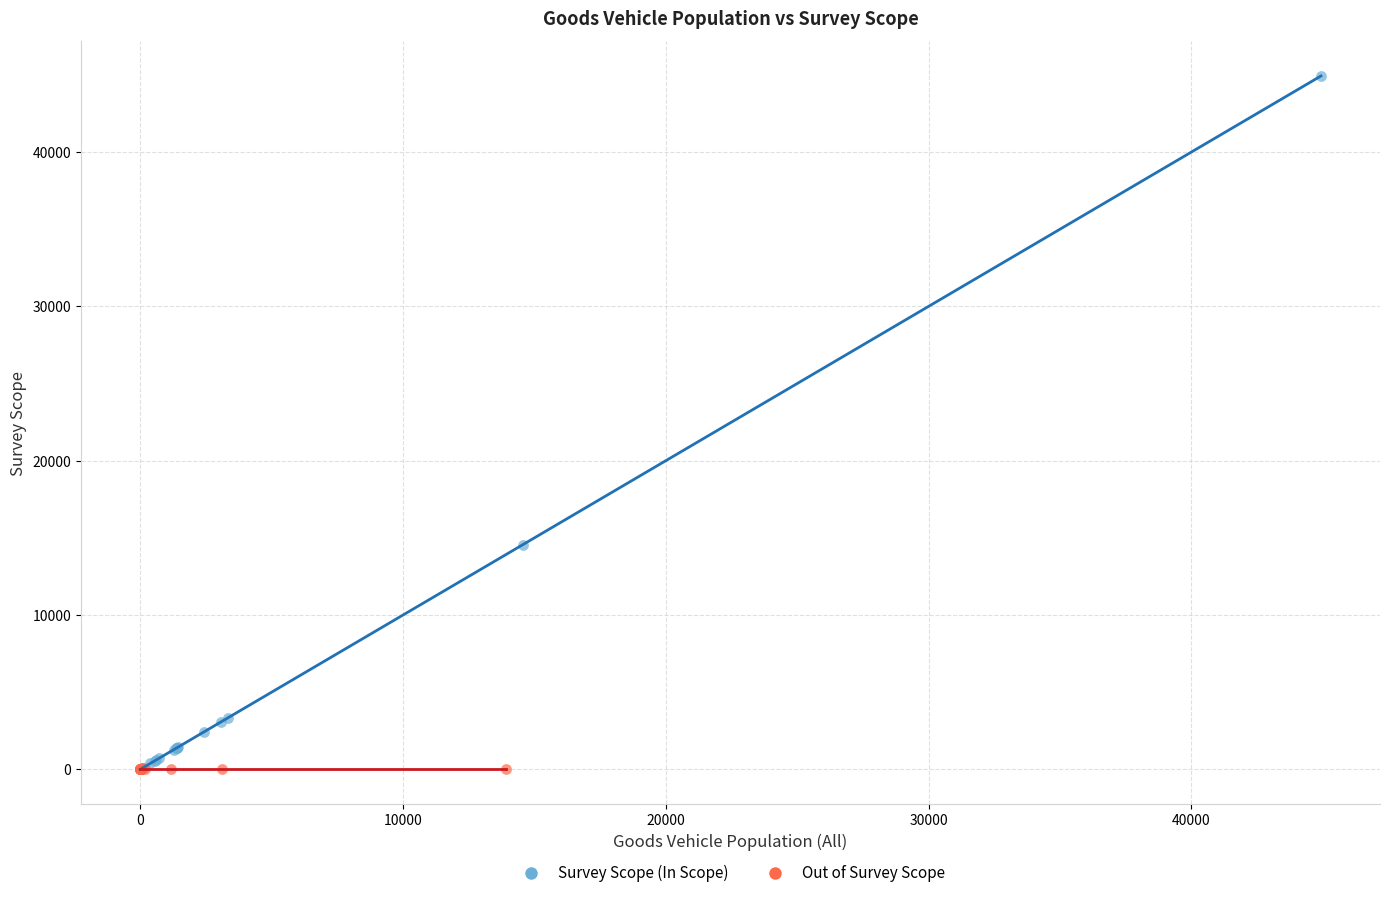

Which series contains the highest Y value?

Survey Scope (In Scope)